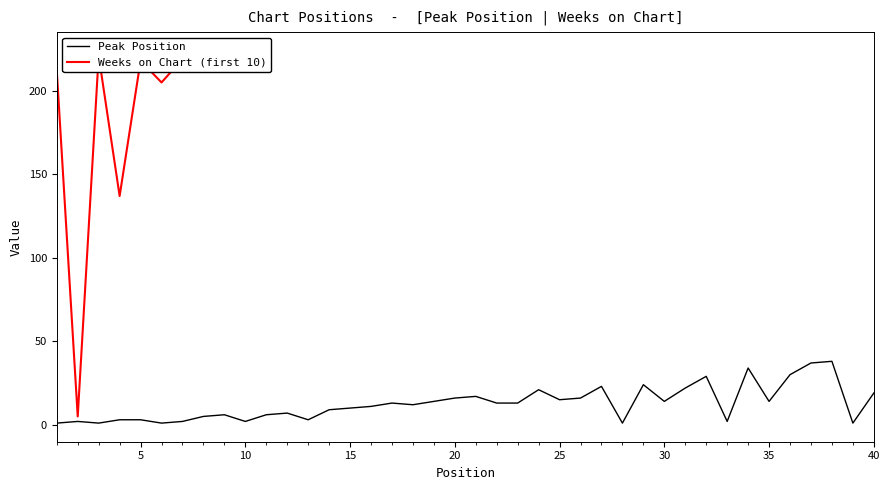

What is the difference between the maximum and minimum values?

37